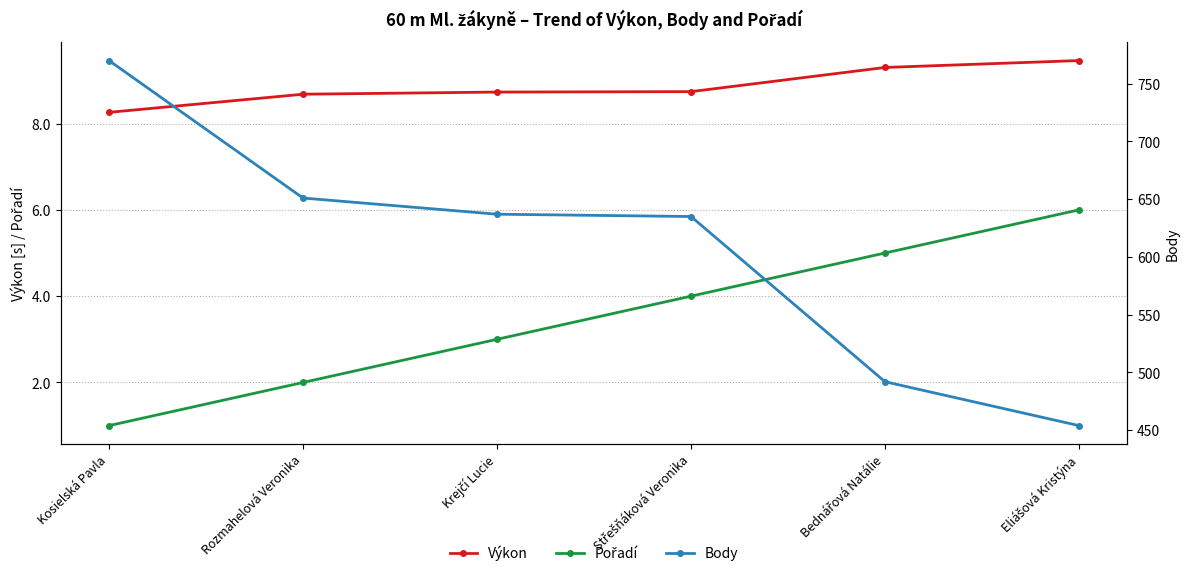

At which category is the sum across all series the highest?

Kosielská Pavla